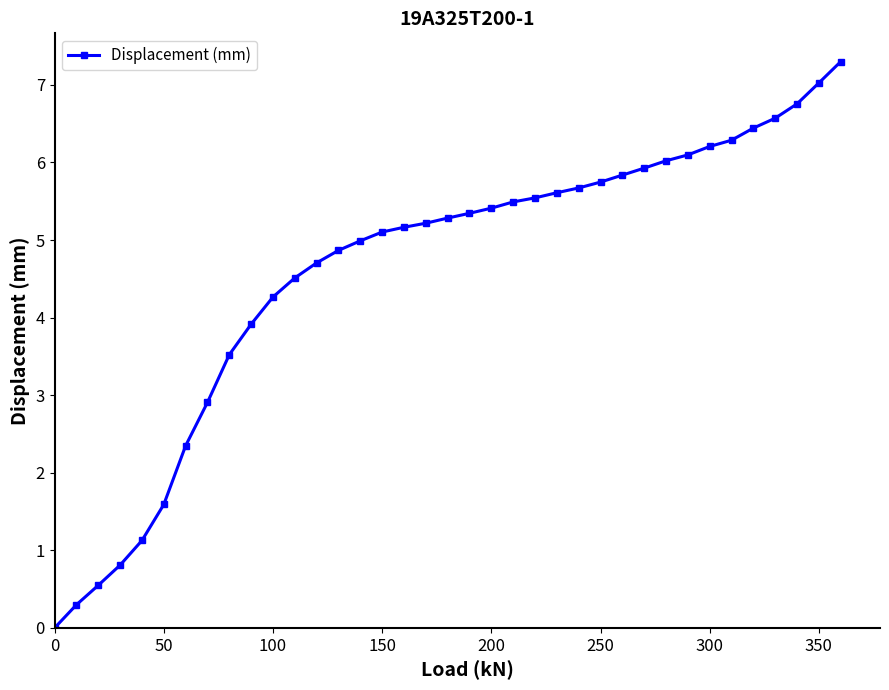

What is the maximum value shown in the chart?

7.3